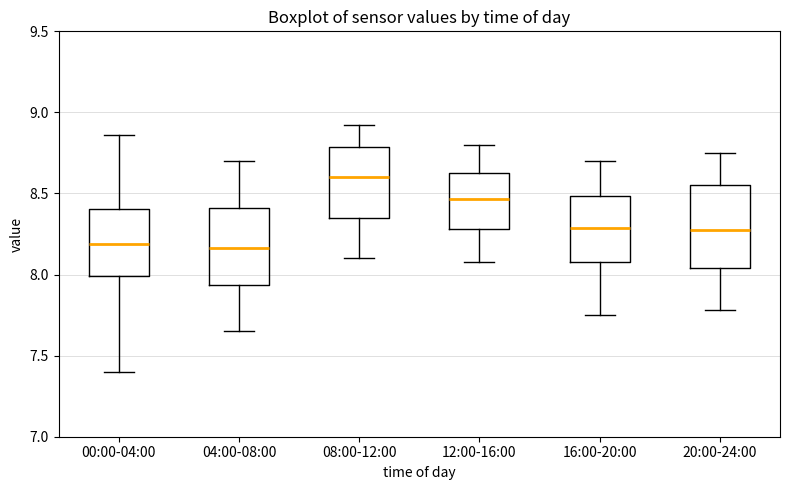

Where does the median line of the box for 12:00-16:00 sit on the y-axis? The values are not printed on the chart, so give them approximately, as read against the axis.

8.45